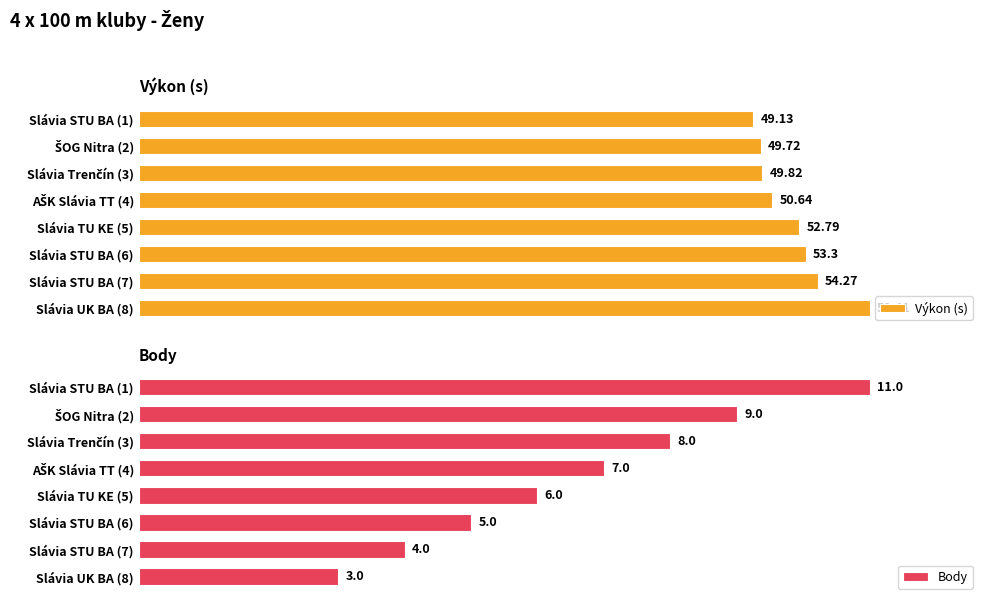

Rank the series by their maximum value, from highest to lowest.

Výkon (s), Body